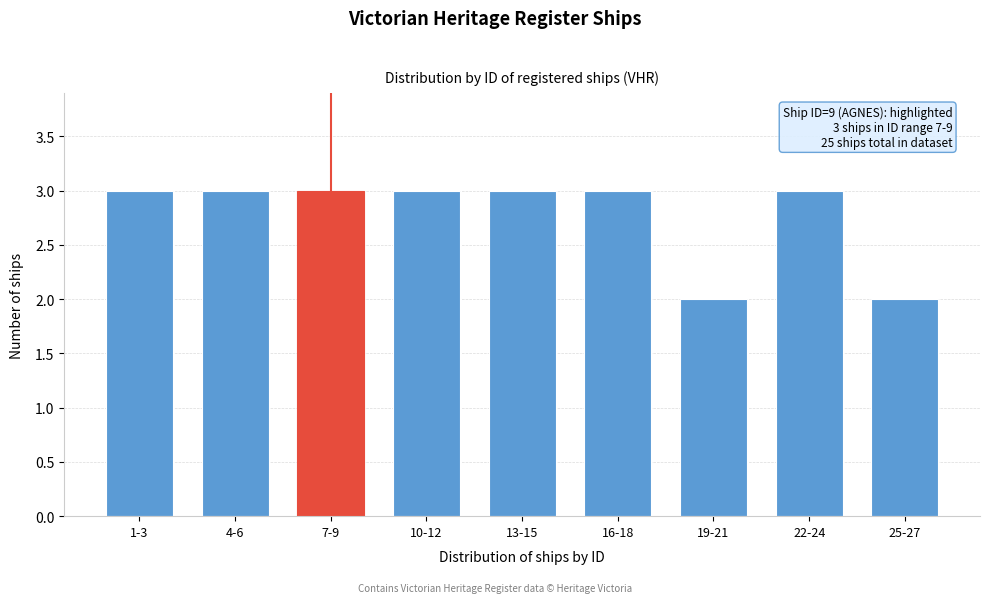

Reading right to left, what are all the values shown in this chart?

2	3	2	3	3	3	3	3	3